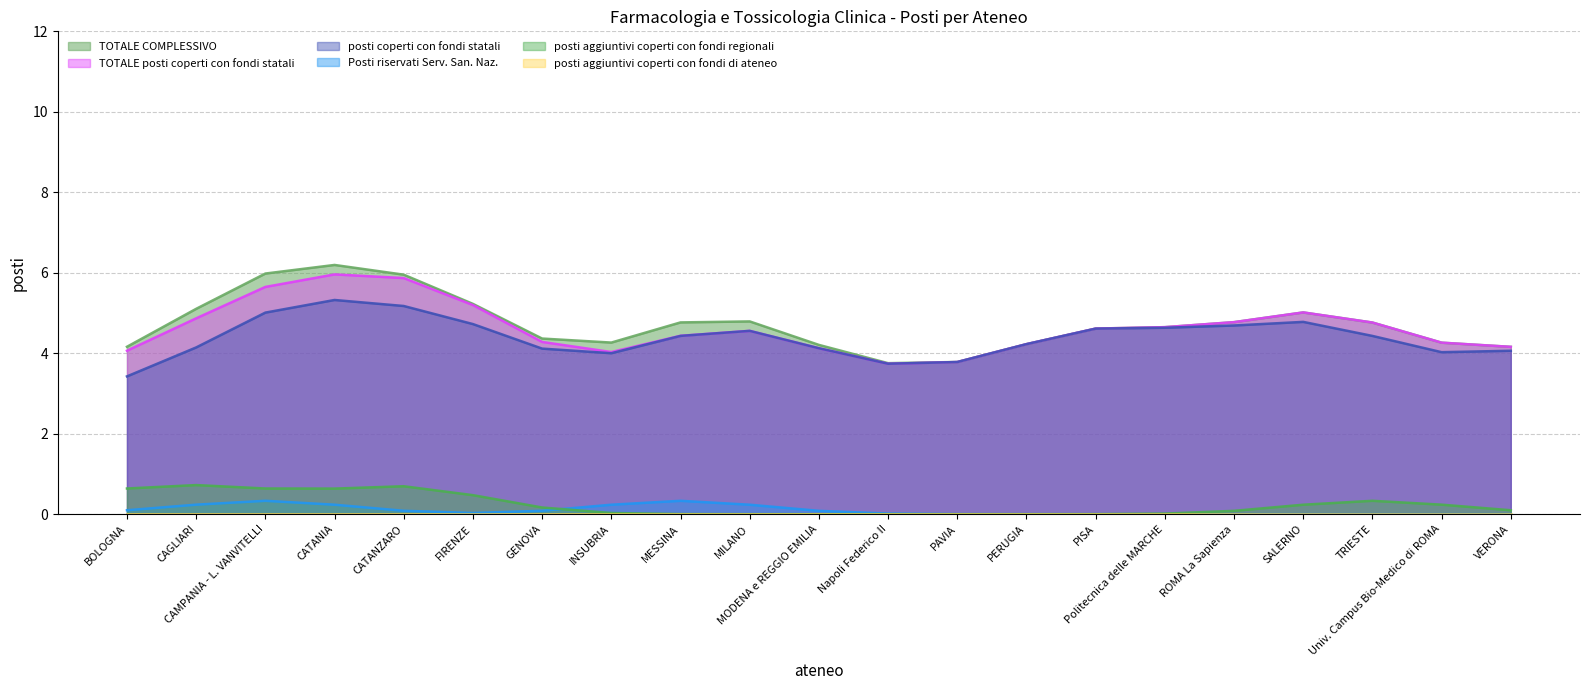

Which series has the largest total across all categories?

TOTALE COMPLESSIVO